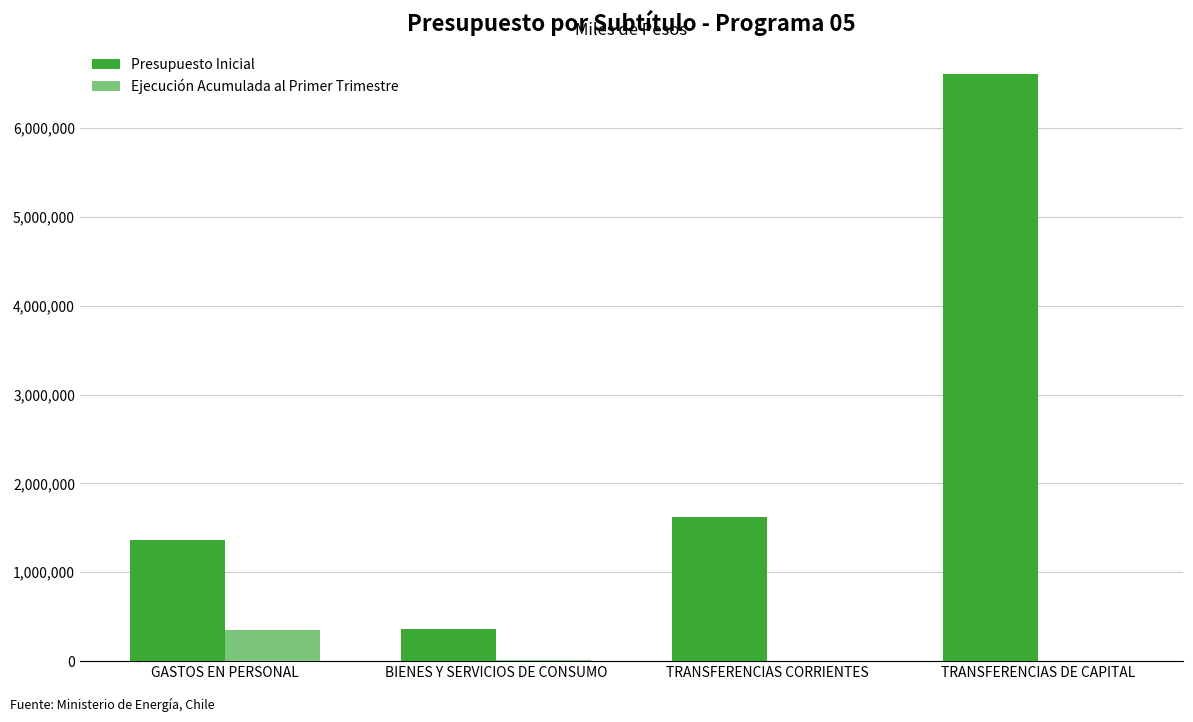

At which label does Presupuesto Inicial reach its peak?

TRANSFERENCIAS DE CAPITAL